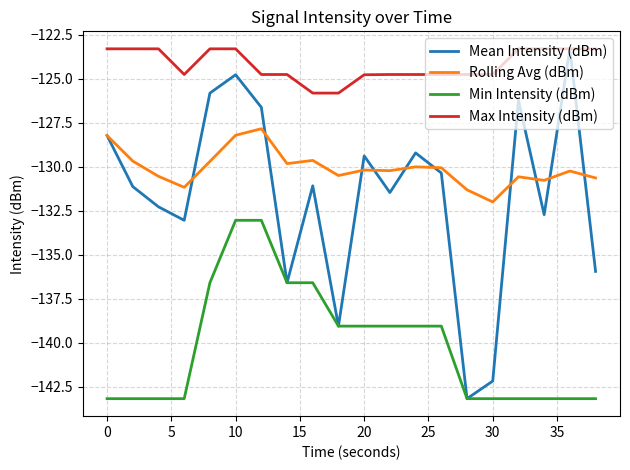

True or false: Min Intensity (dBm) and Rolling Avg (dBm) intersect in this chart.

False